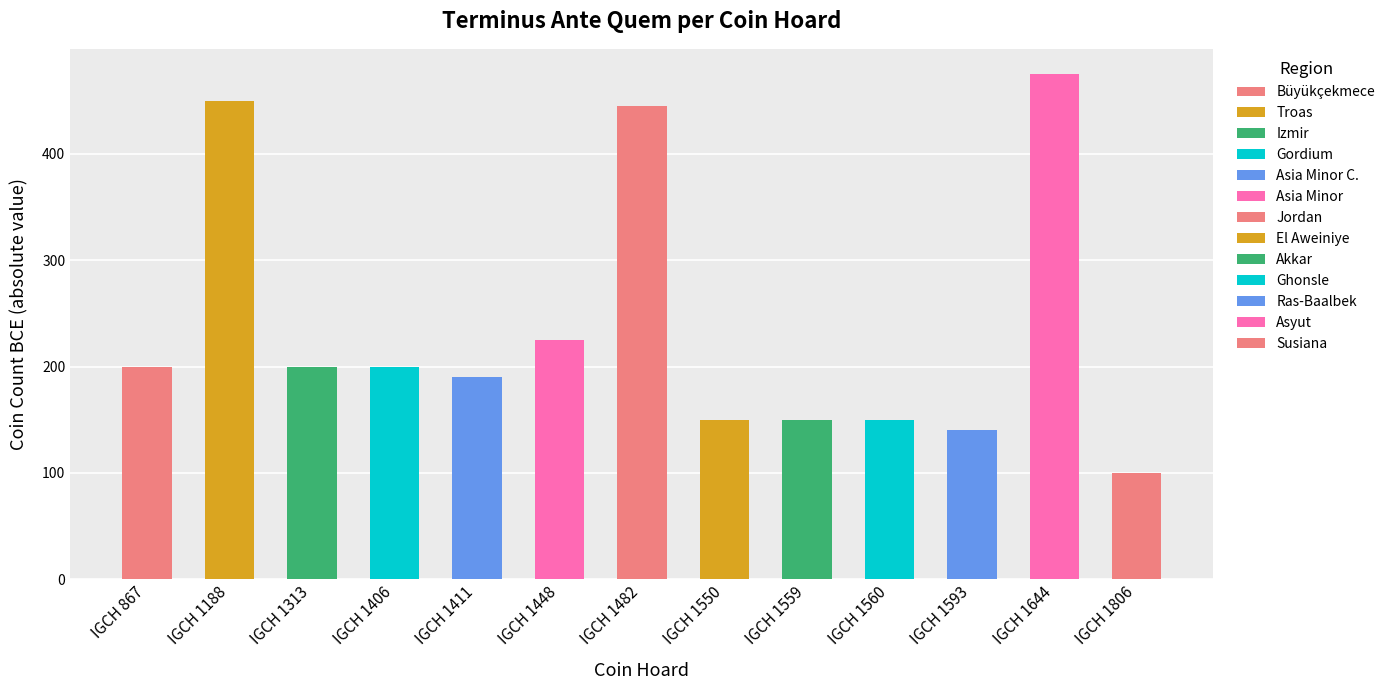

Count the number of data series in this chart.

1